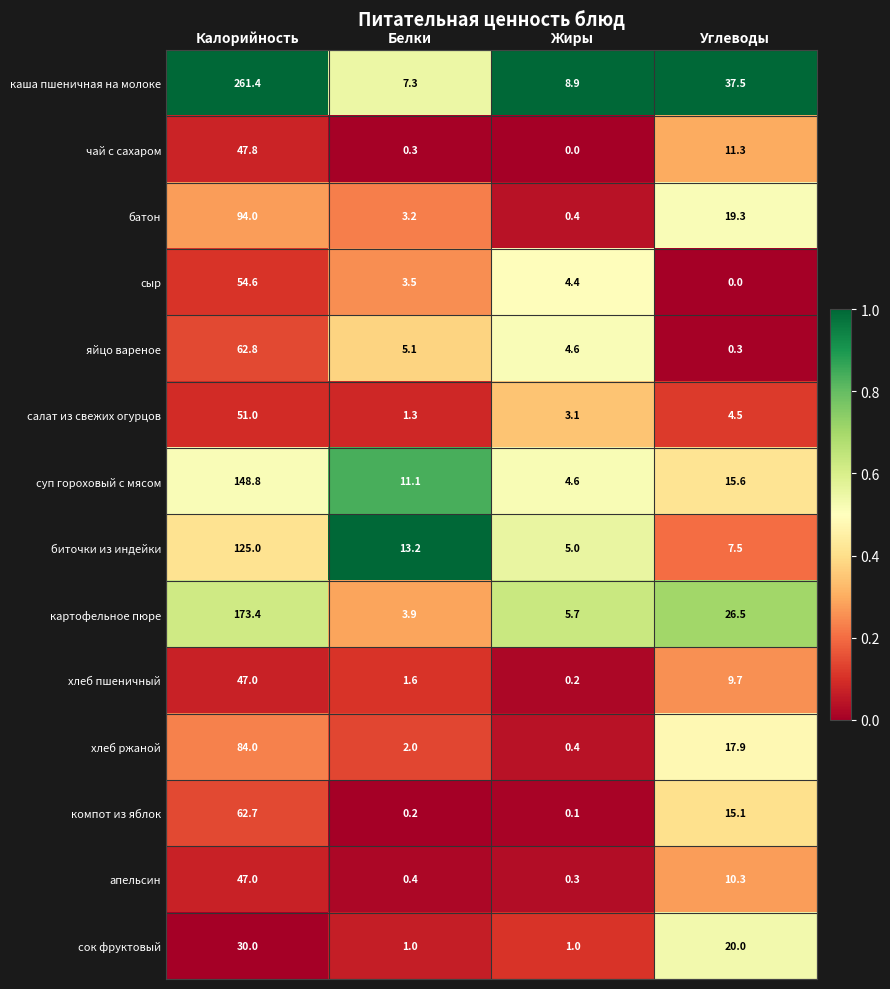

At which category does the chart reach its peak across all series?

Калорийность